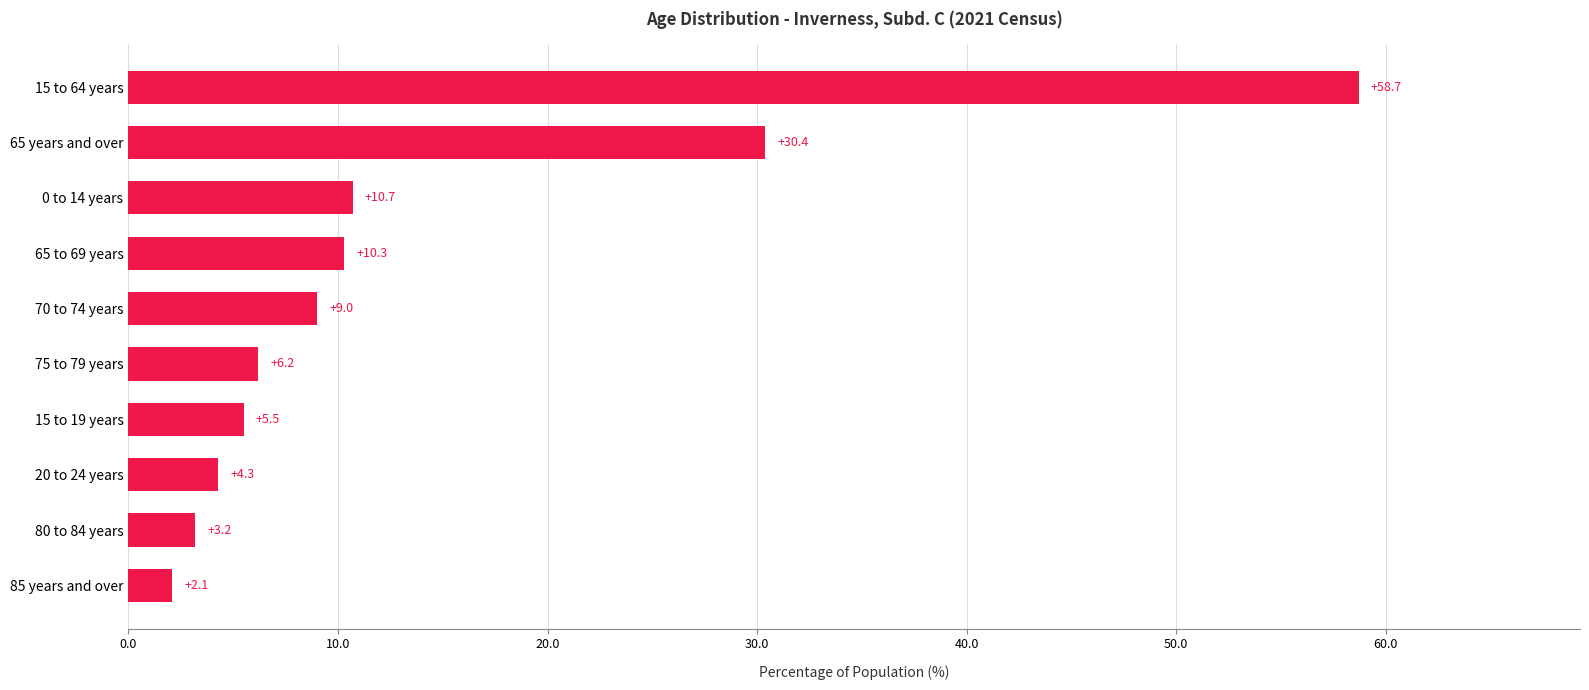

Rank the categories by value from highest to lowest.

15 to 64 years, 65 years and over, 0 to 14 years, 65 to 69 years, 70 to 74 years, 75 to 79 years, 15 to 19 years, 20 to 24 years, 80 to 84 years, 85 years and over